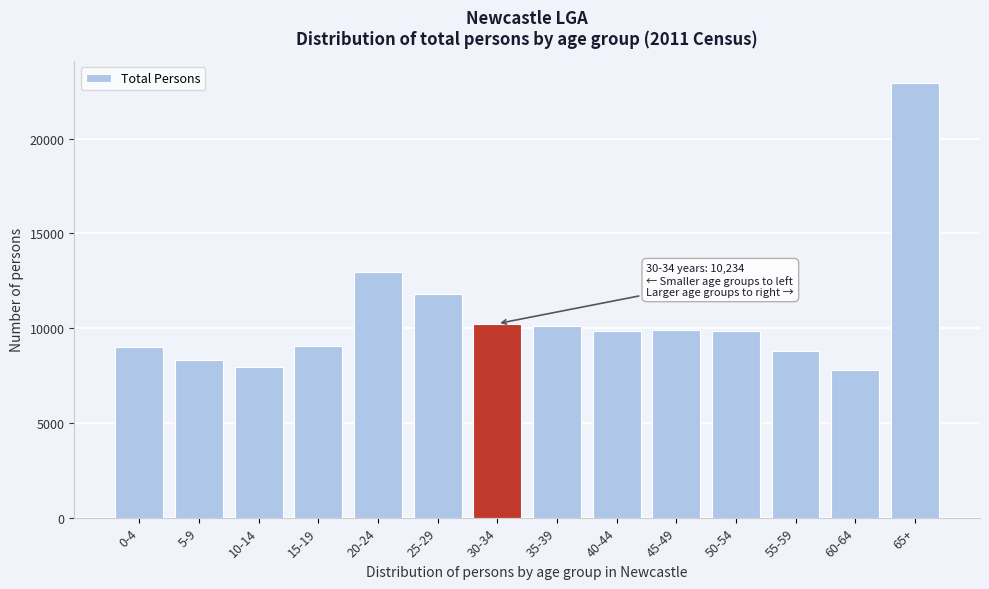

What is the label of the 13th bar from the right?

5-9